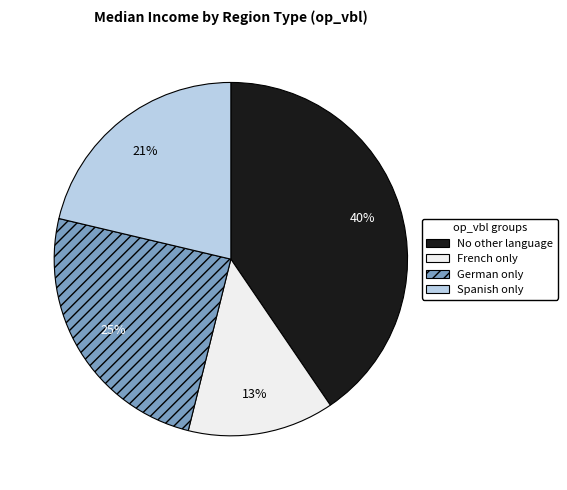

Is it true that French only is 13% of the pie?

True